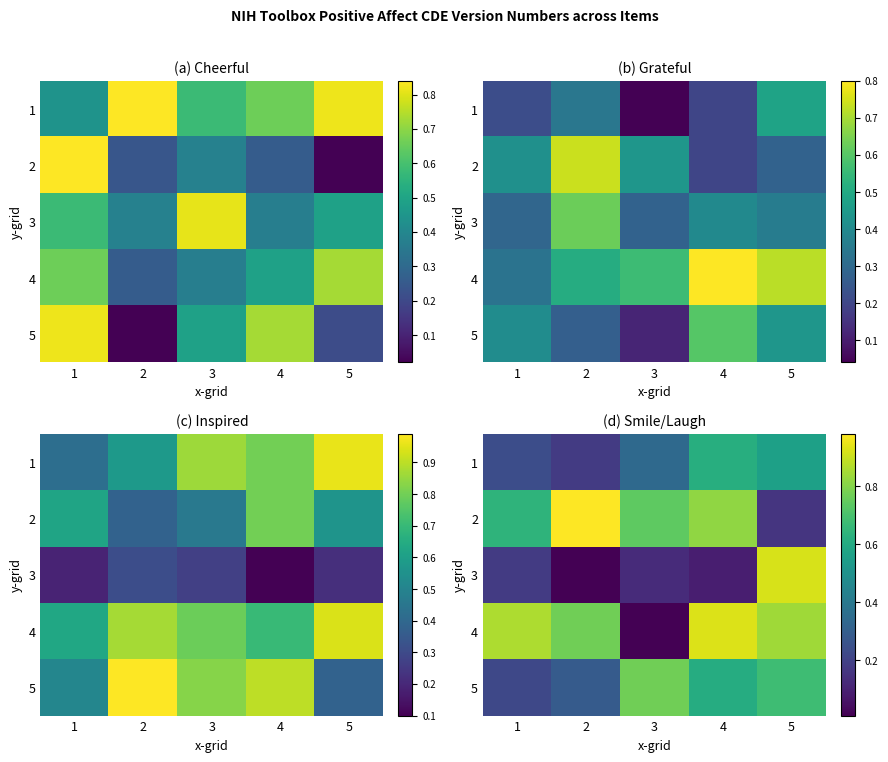

What is the sum of all 2 values?

3.3